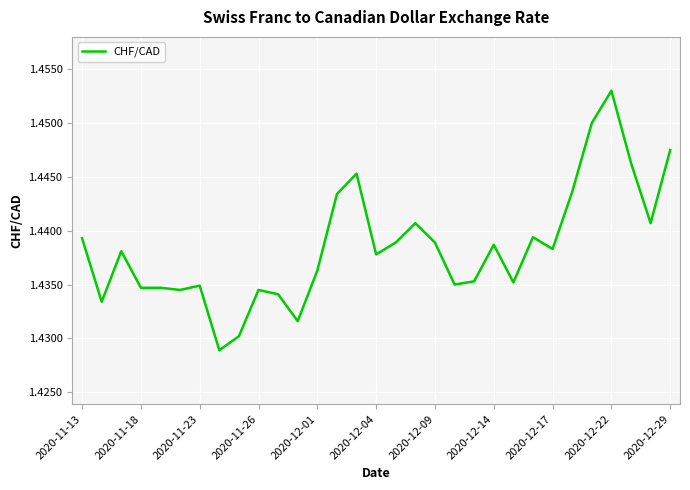

Does the chart display data point markers on the line(s)?

No